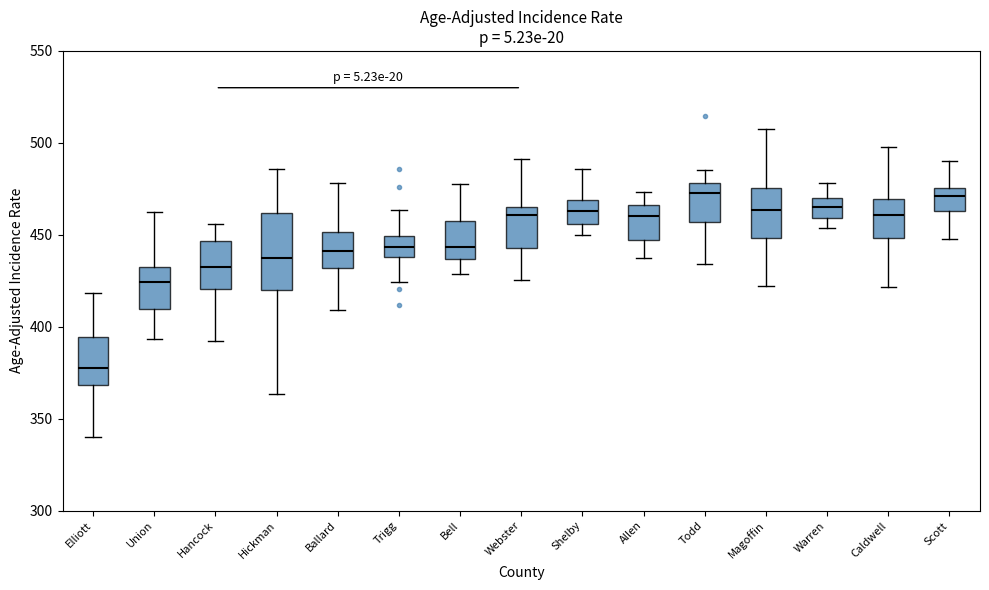

Reading left to right, transcribe this box plot: for each box, give where its median line is, the range the box spans, and where its two whiskers end, as read against the y-axis. The values are not printed on the chart, so give them approximately, as read against the axis.

Elliott: median 380, box 370 to 395, whiskers 340 to 420
Union: median 425, box 410 to 435, whiskers 395 to 460
Hancock: median 435, box 420 to 445, whiskers 390 to 455
Hickman: median 435, box 420 to 460, whiskers 365 to 485
Ballard: median 440, box 430 to 450, whiskers 410 to 480
Trigg: median 445, box 440 to 450, whiskers 425 to 465
Bell: median 445, box 435 to 455, whiskers 430 to 480
Webster: median 460, box 445 to 465, whiskers 425 to 490
Shelby: median 465, box 455 to 470, whiskers 450 to 485
Allen: median 460, box 445 to 465, whiskers 435 to 475
Todd: median 475, box 455 to 480, whiskers 435 to 485
Magoffin: median 465, box 450 to 475, whiskers 420 to 510
Warren: median 465, box 460 to 470, whiskers 455 to 480
Caldwell: median 460, box 450 to 470, whiskers 420 to 500
Scott: median 470, box 465 to 475, whiskers 450 to 490